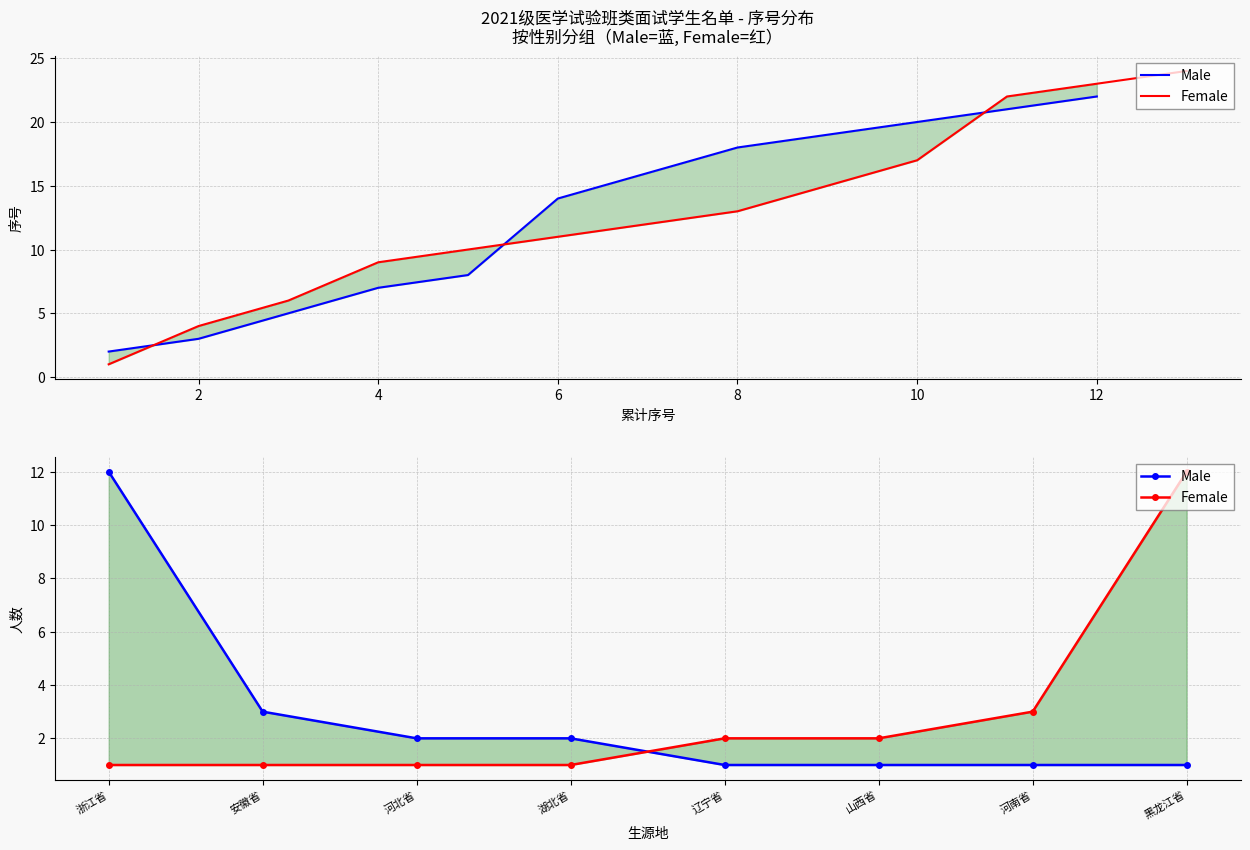

What value does the Male series have at 浙江省, to the nearest 5?

10